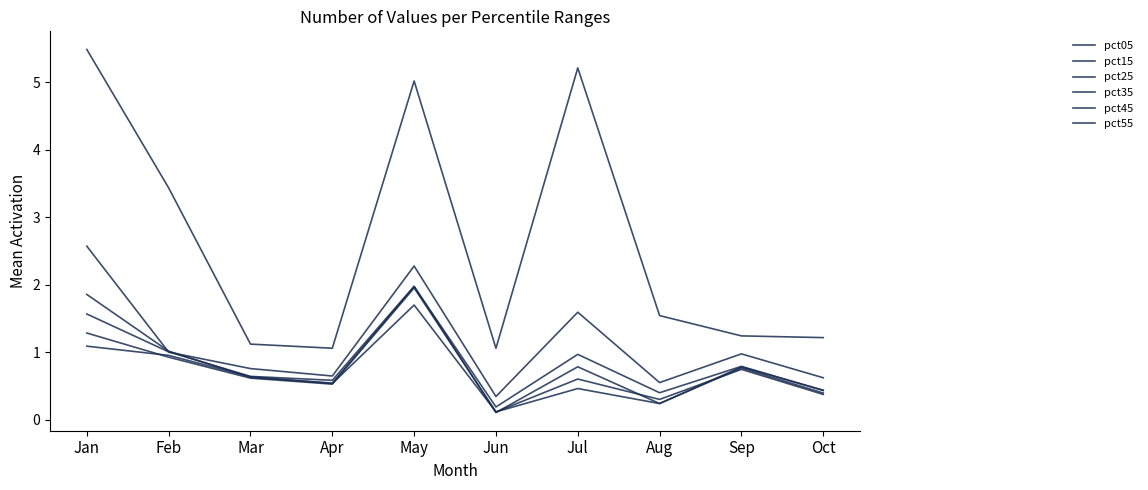

How many lines are shown in the chart?

6